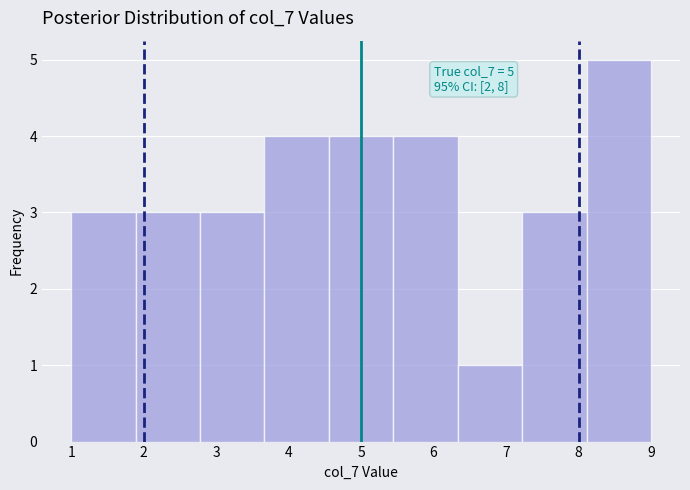

Over which range of the x-axis is the bar tallest?

8.1 to 9.0